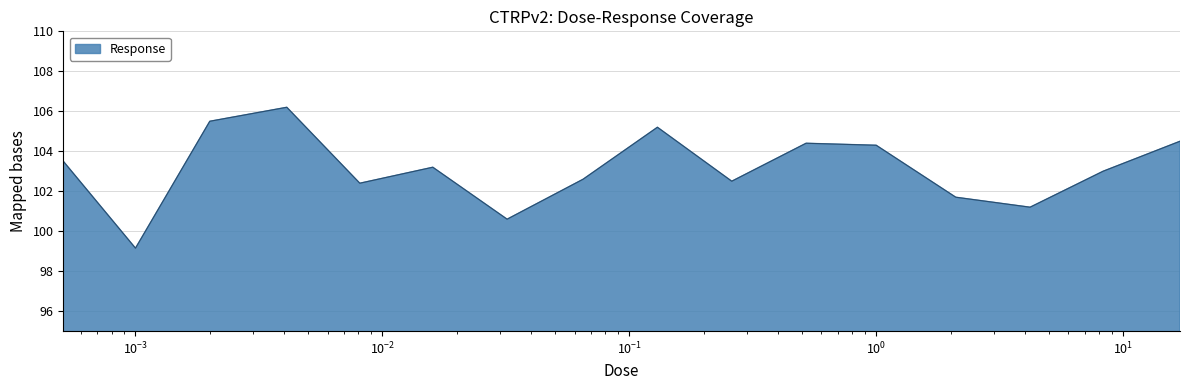

What is the greatest value displayed?

106.2